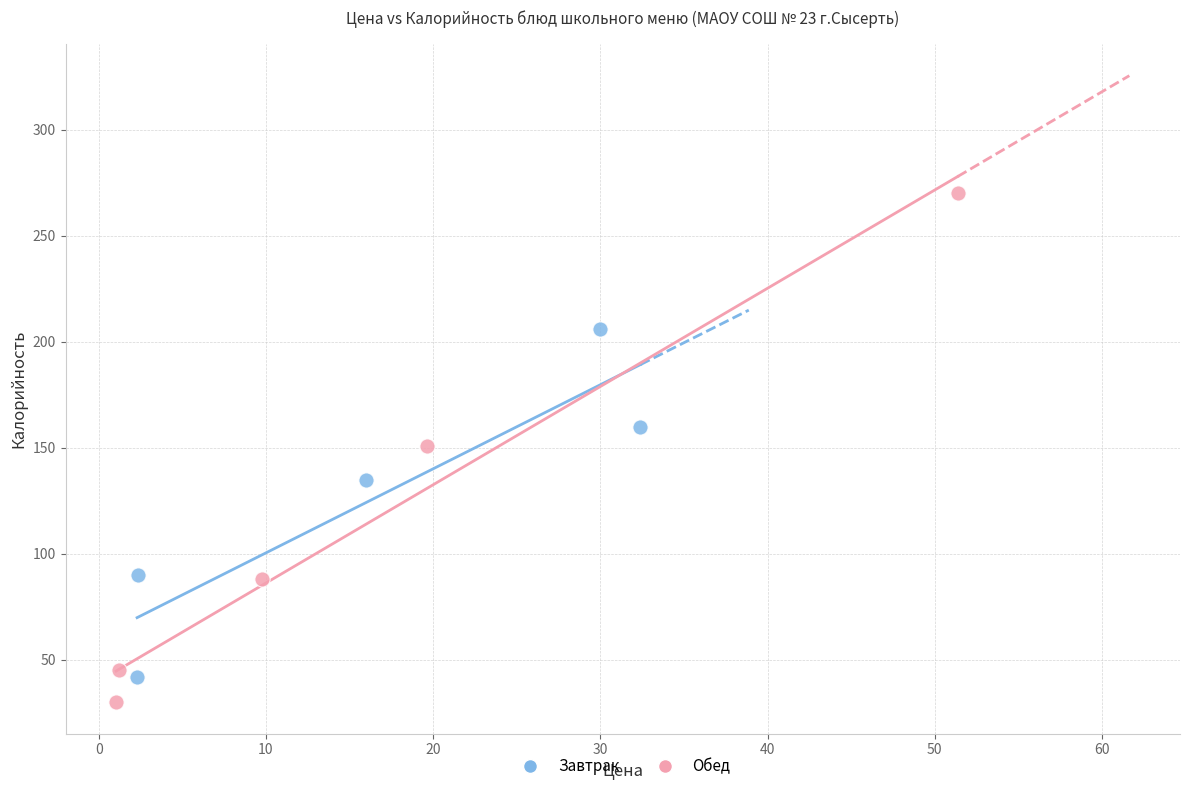

What are all the series names shown in the legend?

Завтрак, Обед